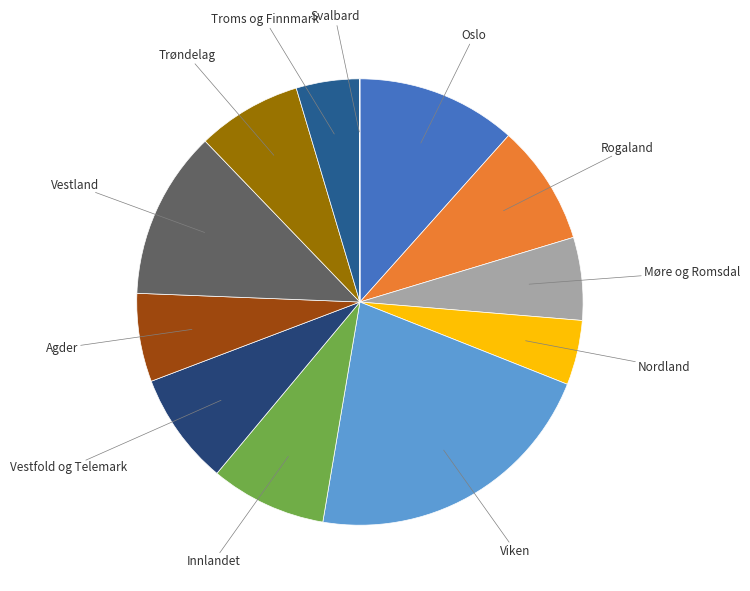

How many segments does this pie chart have?

12